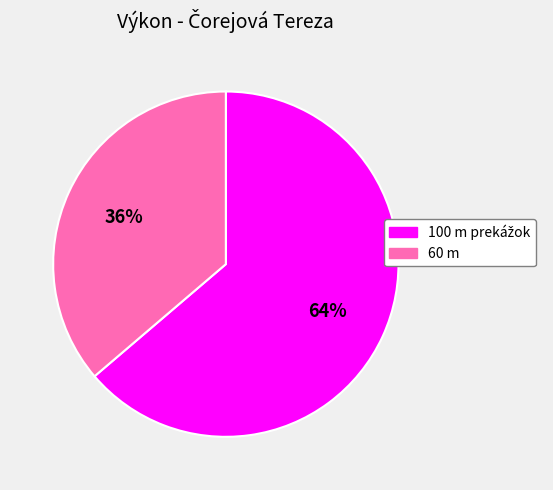

To the nearest percent, what is the average slice percentage?

50%